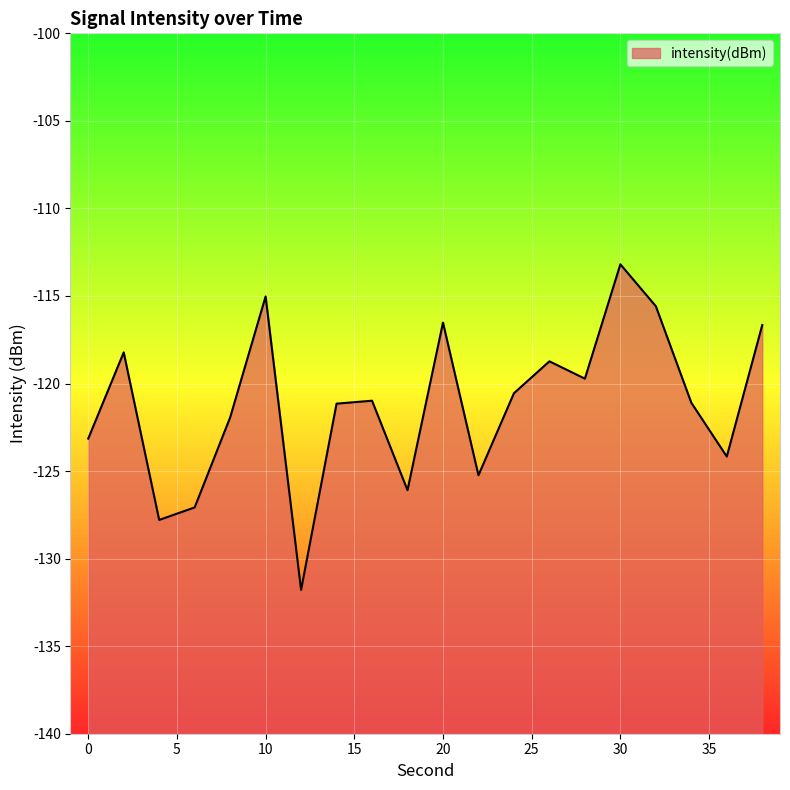

True or false: the data shows -70.8 at 2.

False